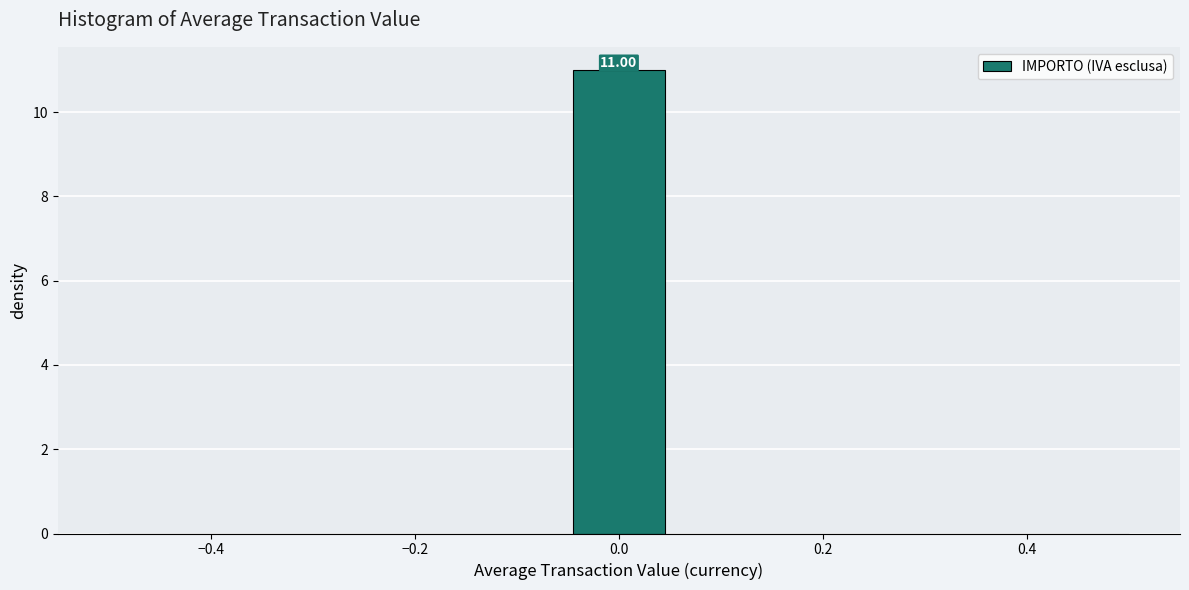

Which range on the x-axis has the tallest bar?

-0.04 to 0.04